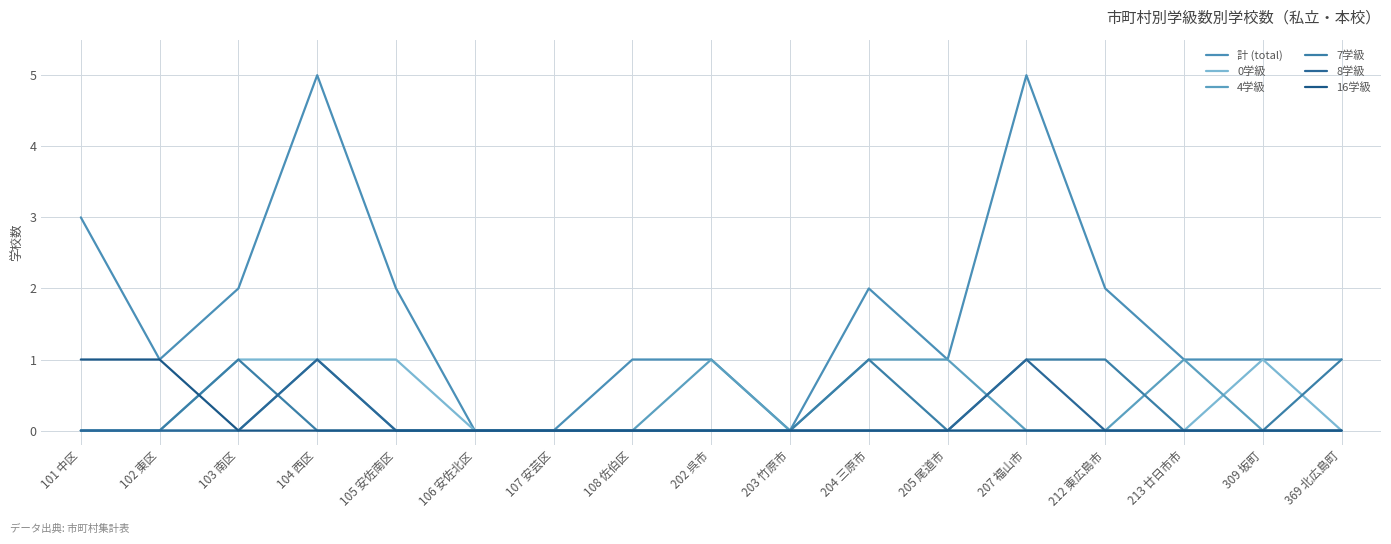

Is the value of 8学級 at 106 安佐北区 greater than the value of 計 (total) at 105 安佐南区?

No